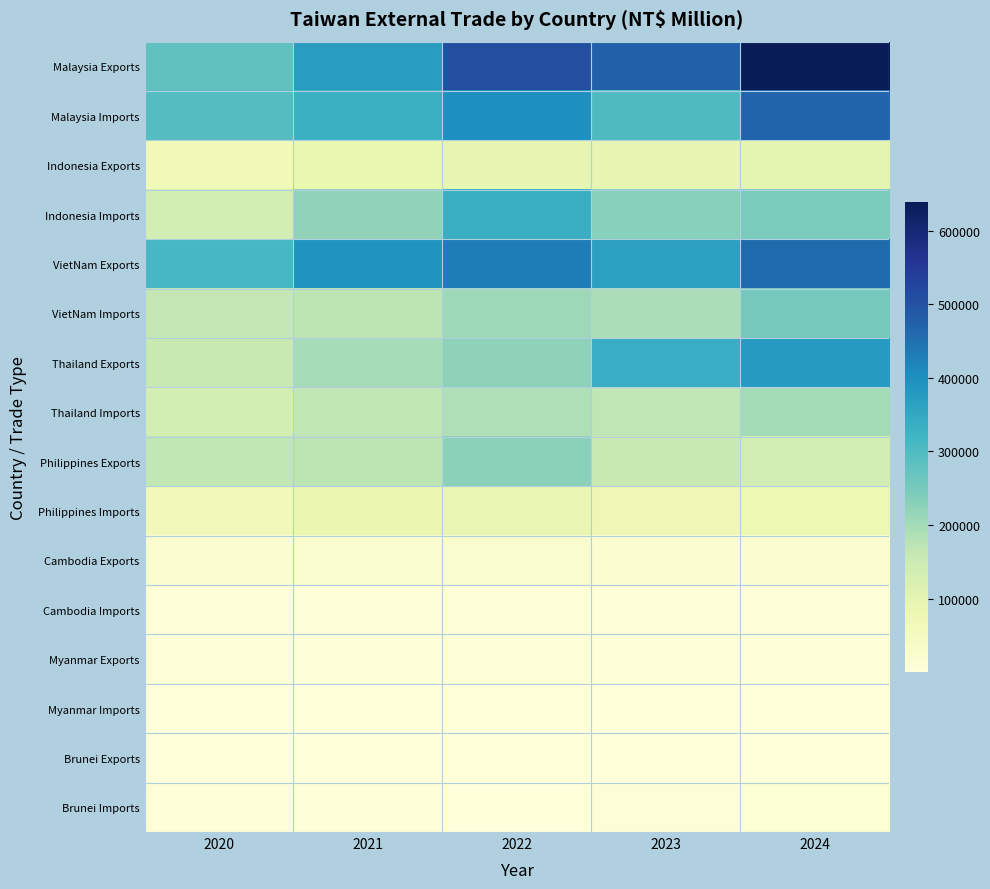

What is the total value across all series at 2020?

1804393